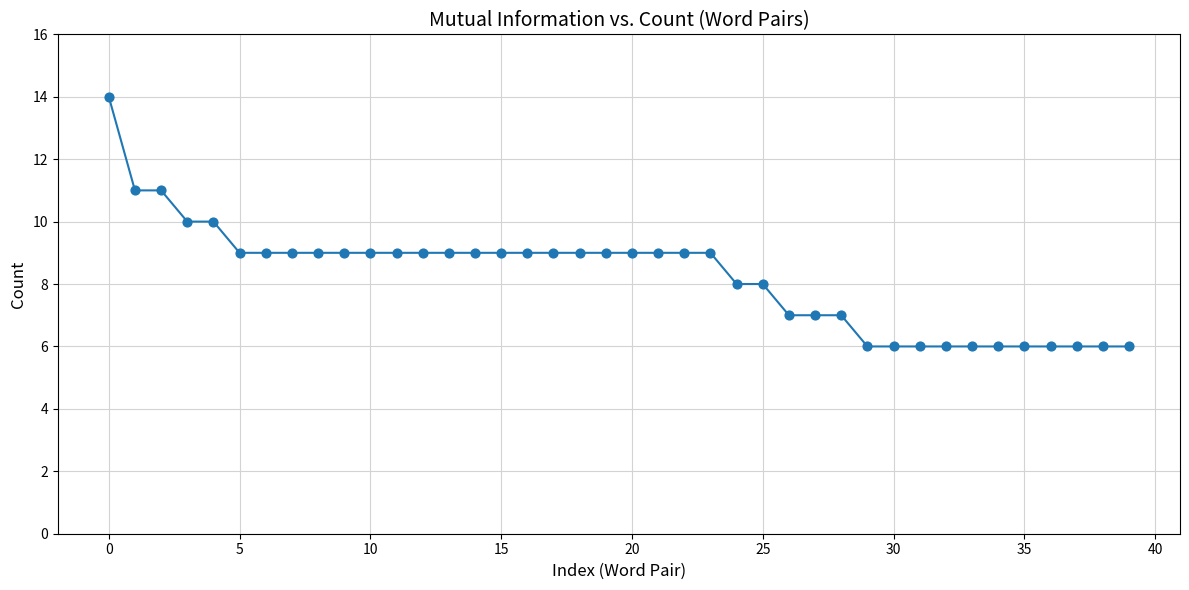

What is the maximum value shown in the chart?

14